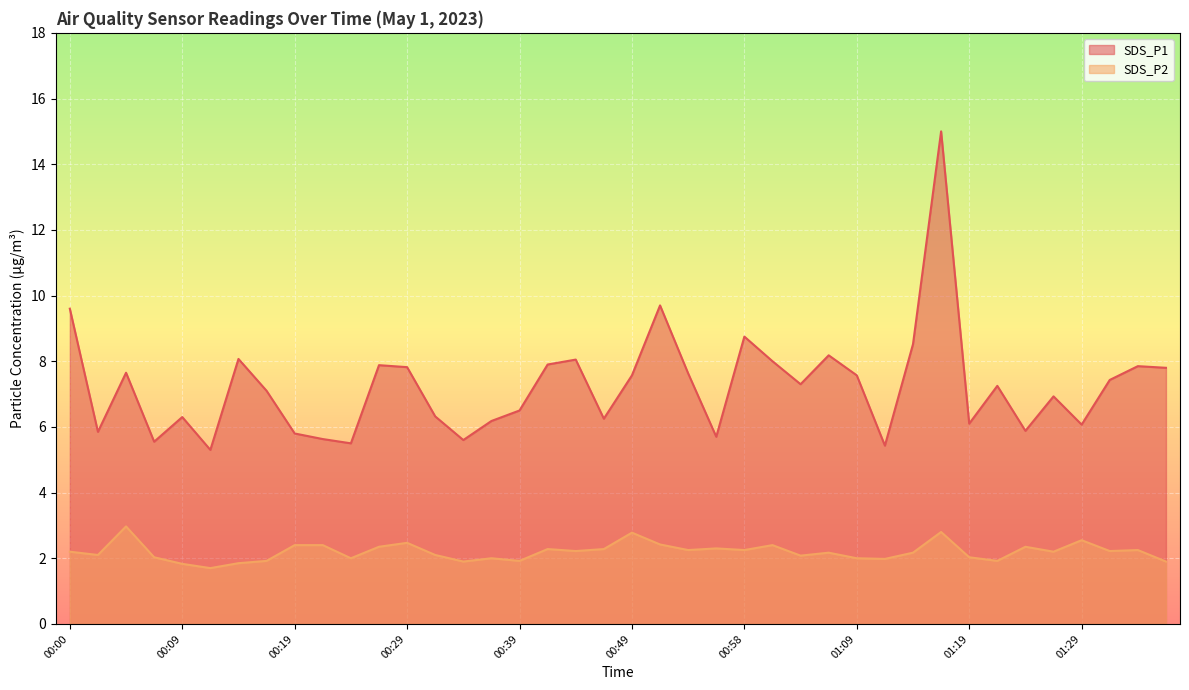

What is the average value of the SDS_P2 series?

2.2